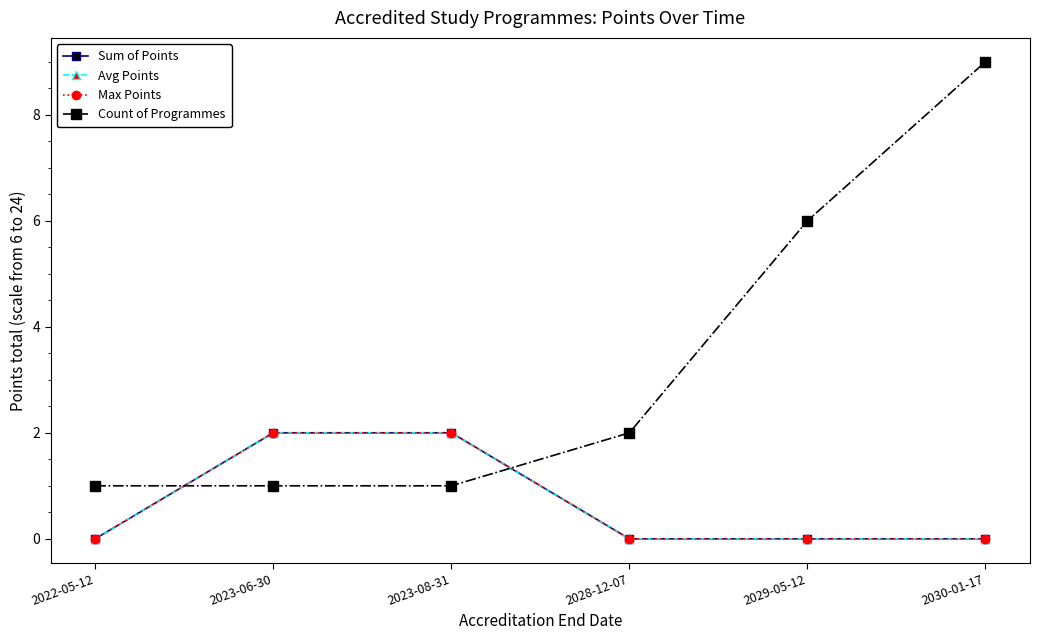

Where do Count of Programmes and Max Points first cross each other?

2022-05-12 and 2023-06-30